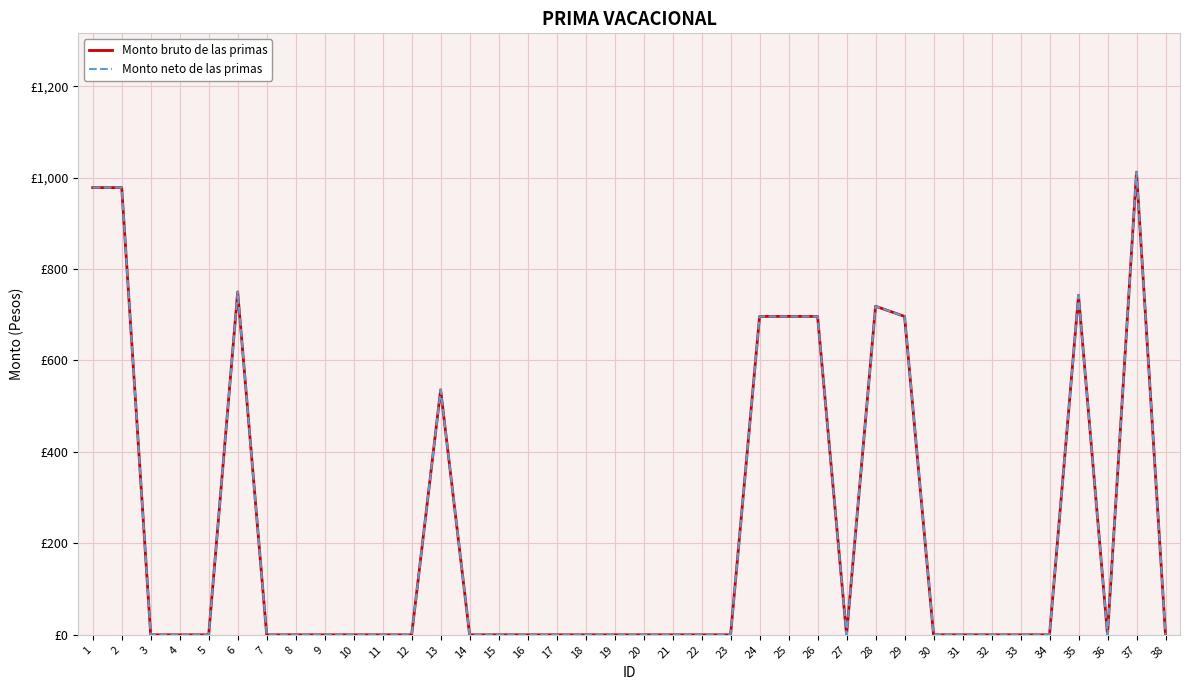

What is the average value of the Monto bruto de las primas series?

223.7